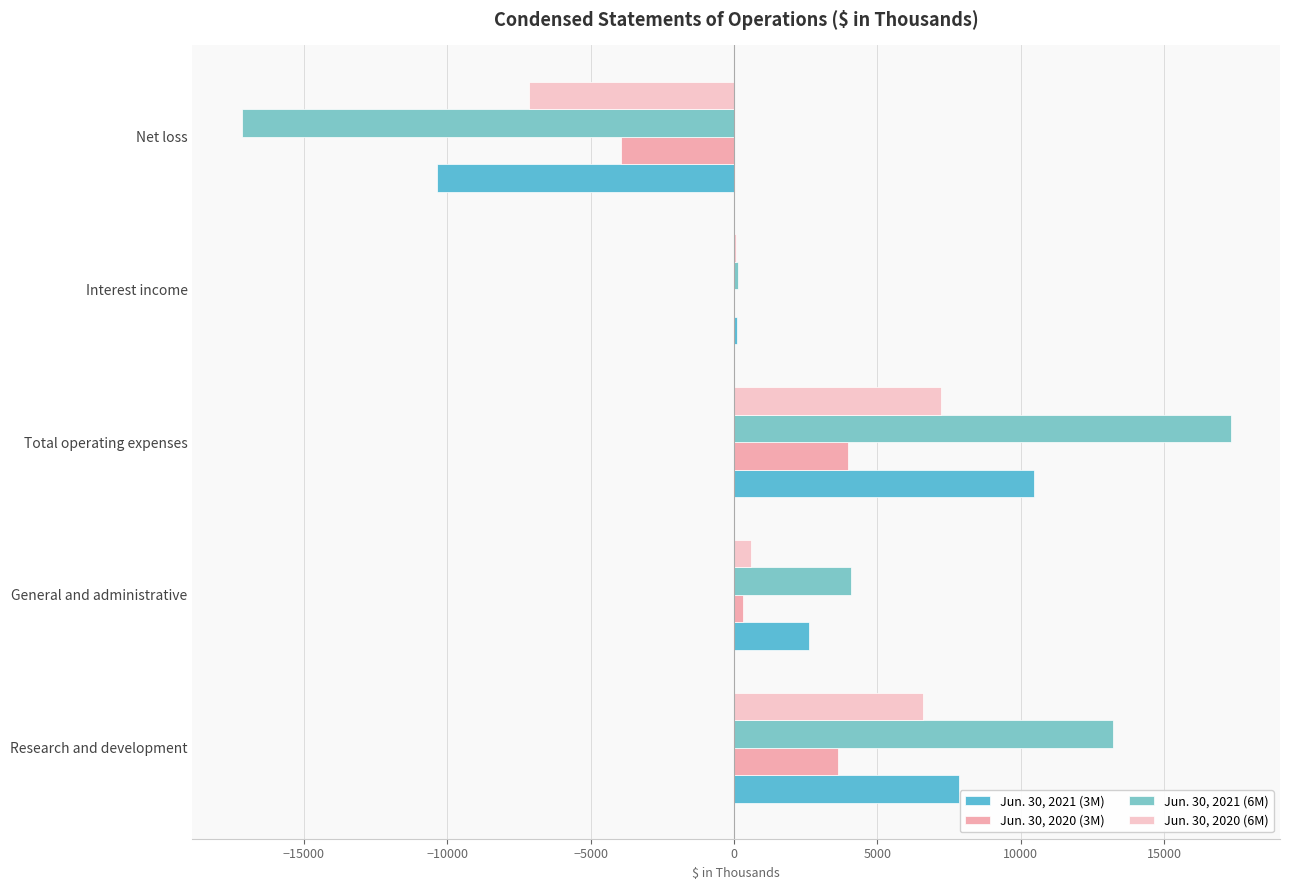

Count the number of data series in this chart.

4